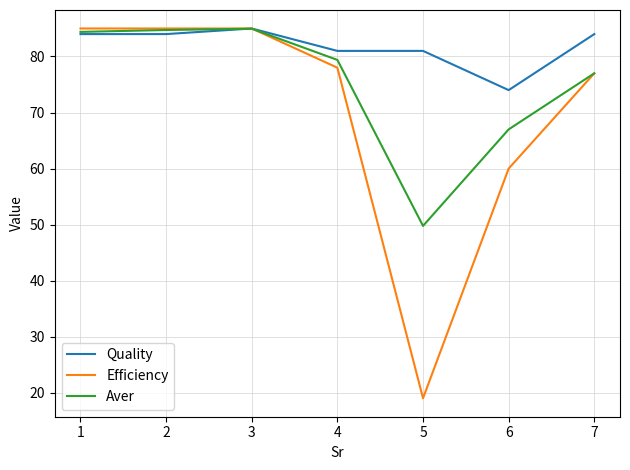

Which series has the largest total across all categories?

Quality